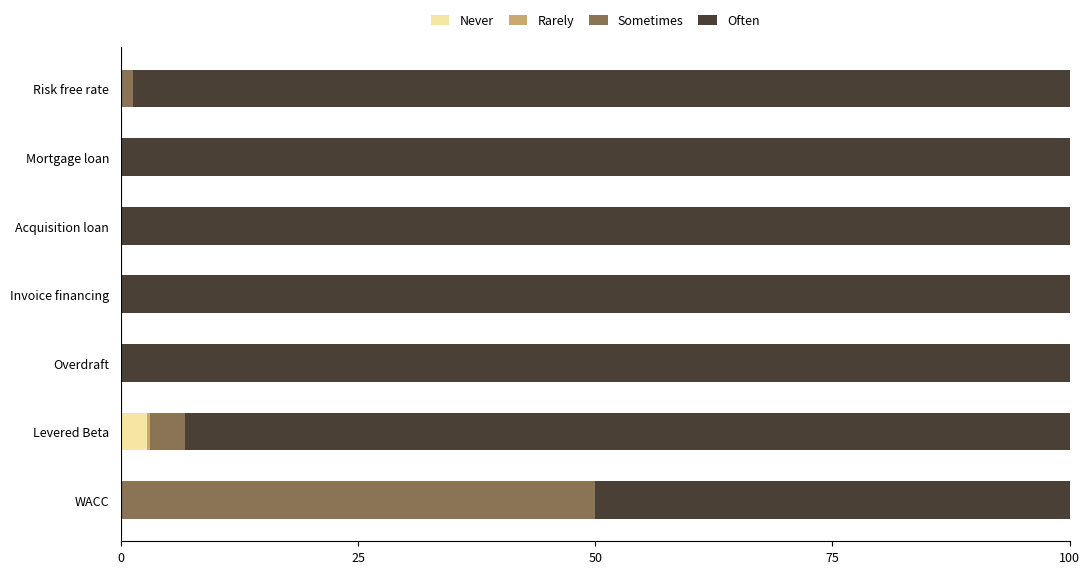

True or false: Never has a value of 0.0 at Acquisition loan.

True